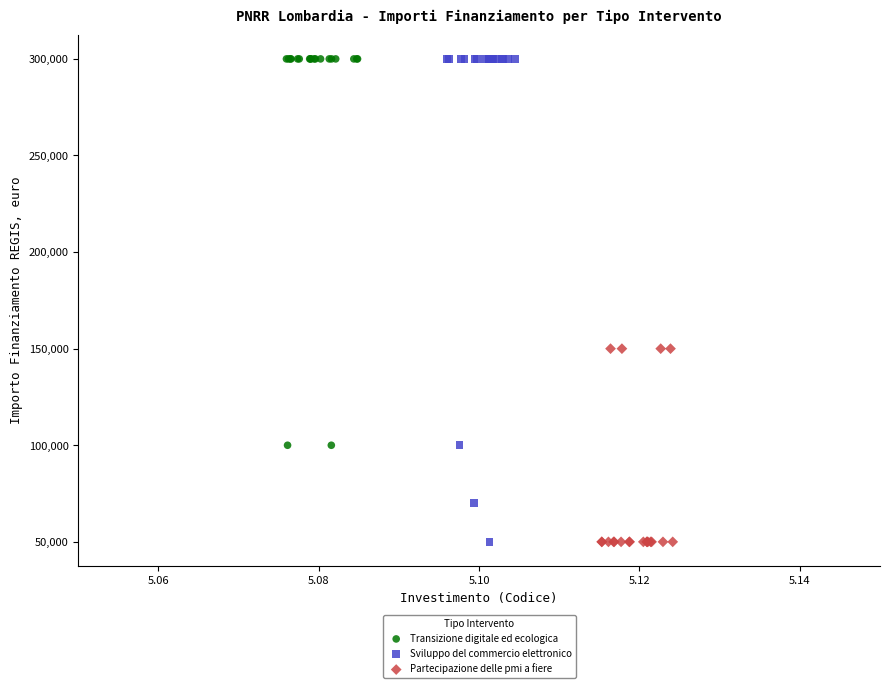

Which series has the widest spread of Y values?

Sviluppo del commercio elettronico